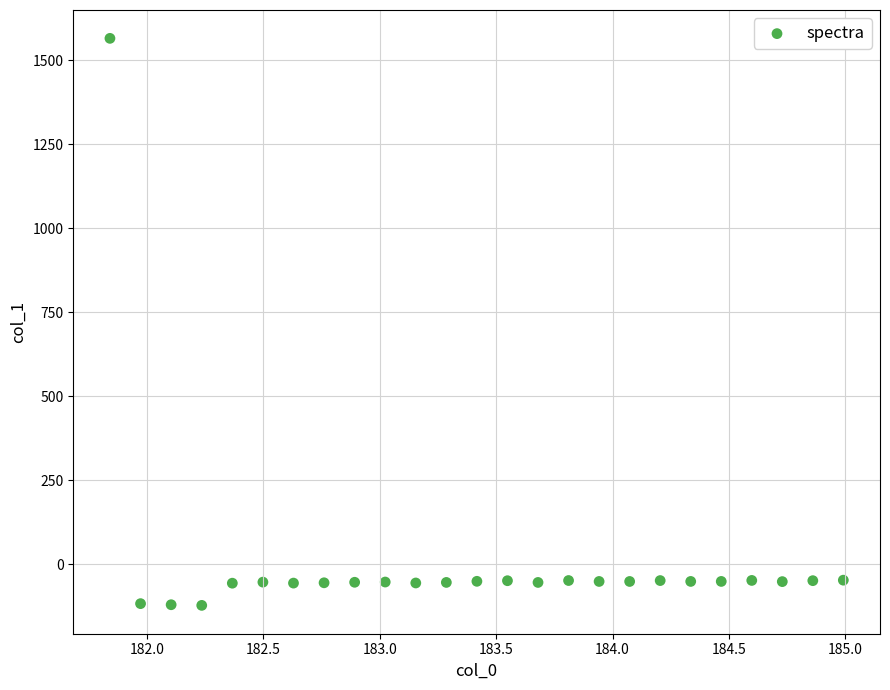

What is the range of X values (max minus min)?

3.1